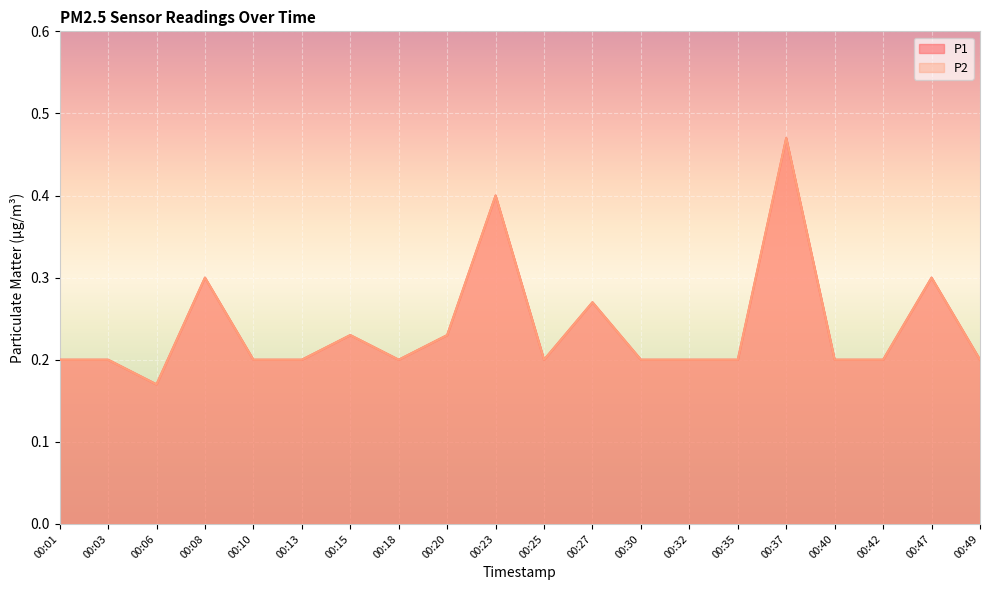

What is the minimum value for P1?

0.2